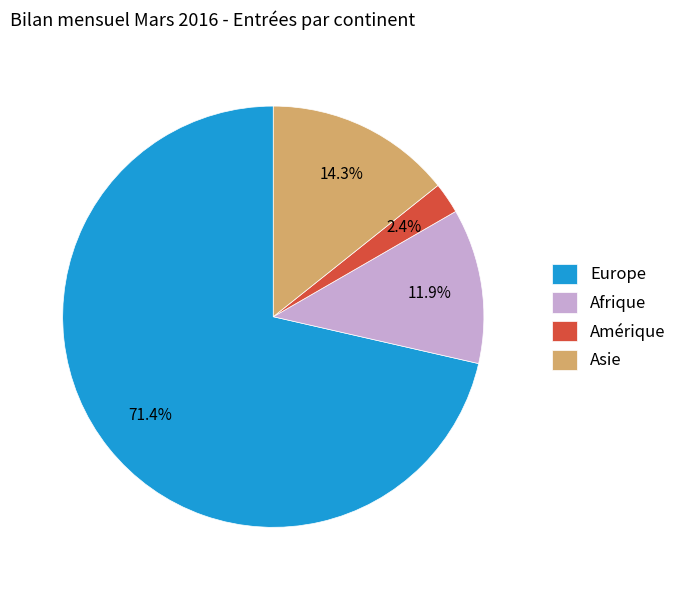

Count the number of slices in the pie.

4